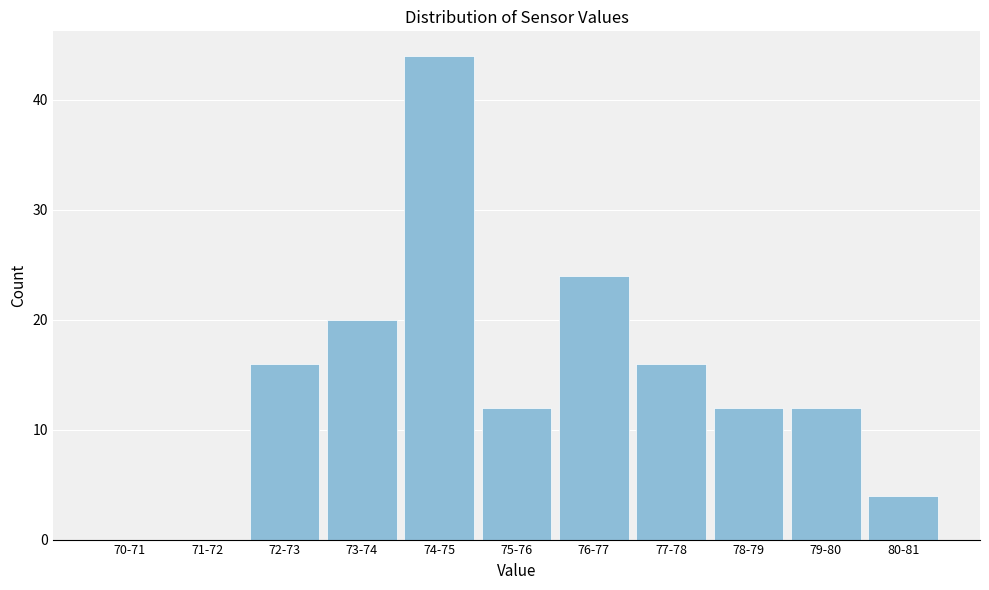

Reading left to right, extract all data points from this chart.

70-71=0	71-72=0	72-73=16	73-74=20	74-75=44	75-76=12	76-77=24	77-78=16	78-79=12	79-80=12	80-81=4